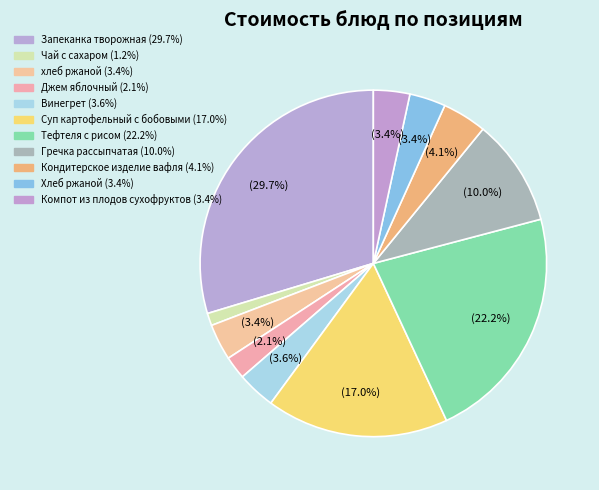

True or false: Гречка рассыпчатая accounts for 10% of the total.

True